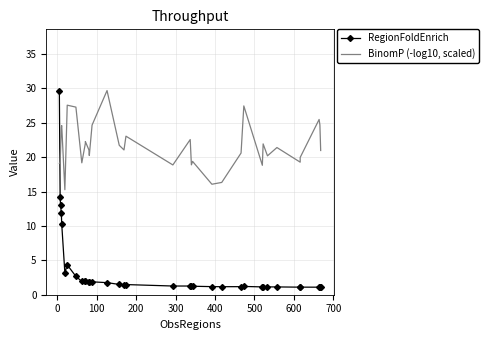

How many data points does each series have?

35